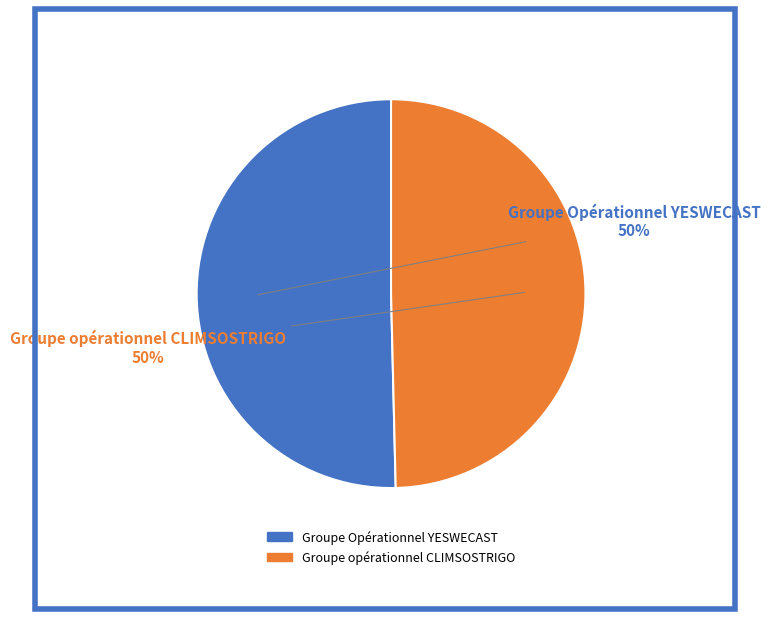

Is it true that Groupe Opérationnel YESWECAST is 50% of the pie?

True